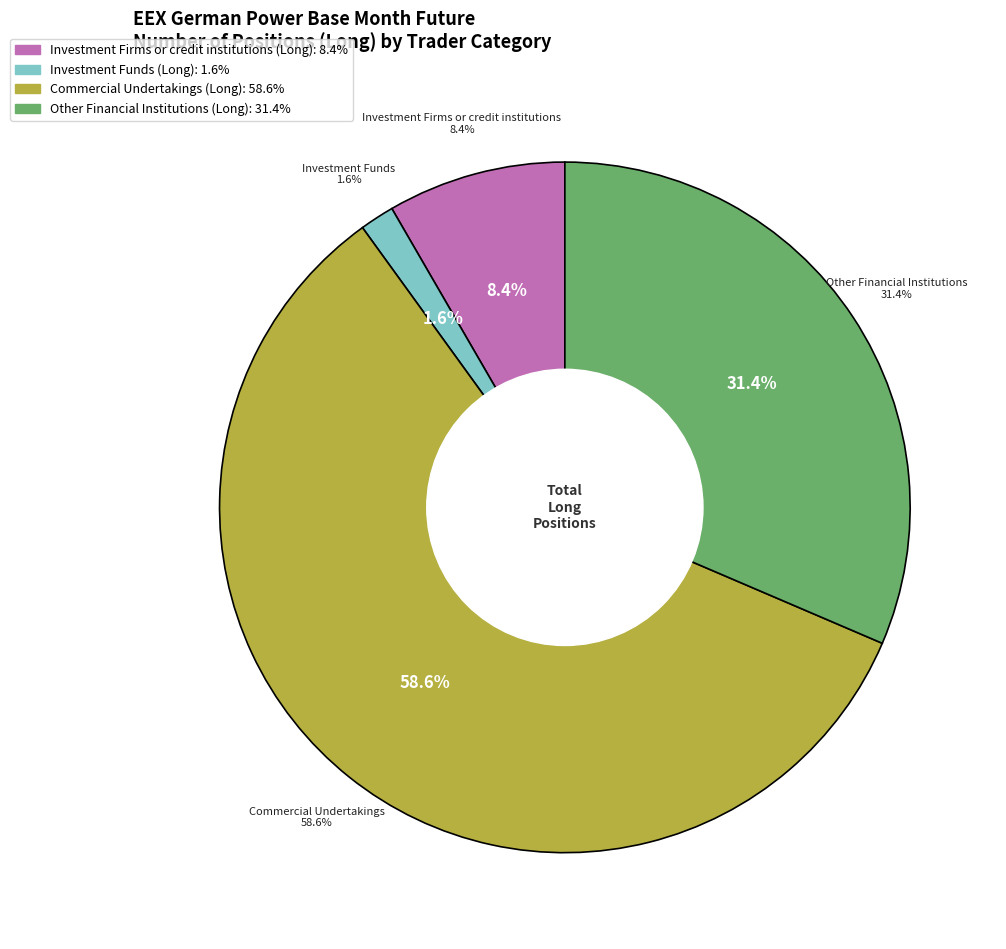

Do Other Financial Institutions (Long) and Investment Firms or credit institutions (Long) together represent more than half of the pie?

No